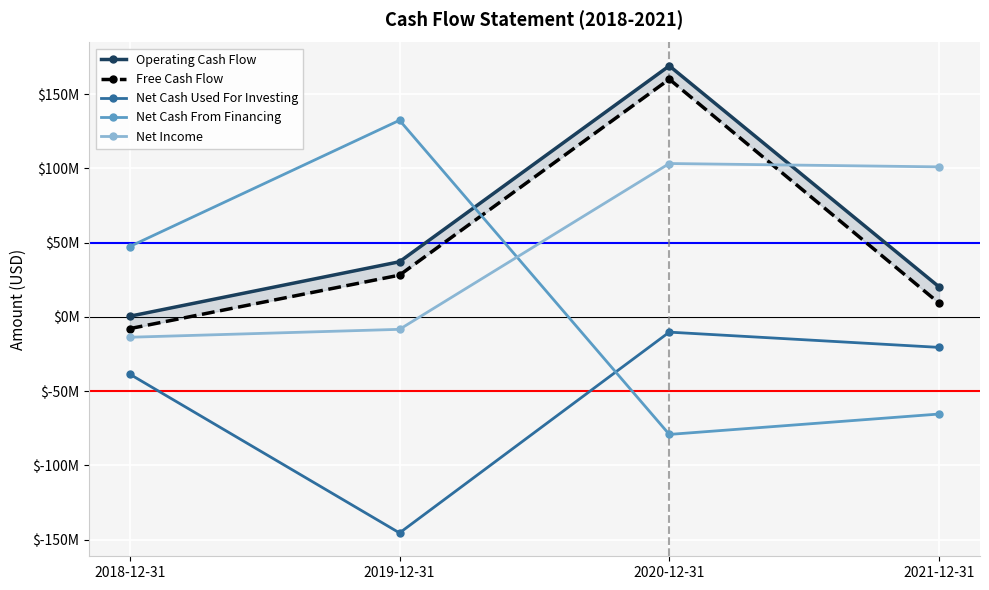

True or false: Free Cash Flow has more than 2 points higher than both neighbors.

False